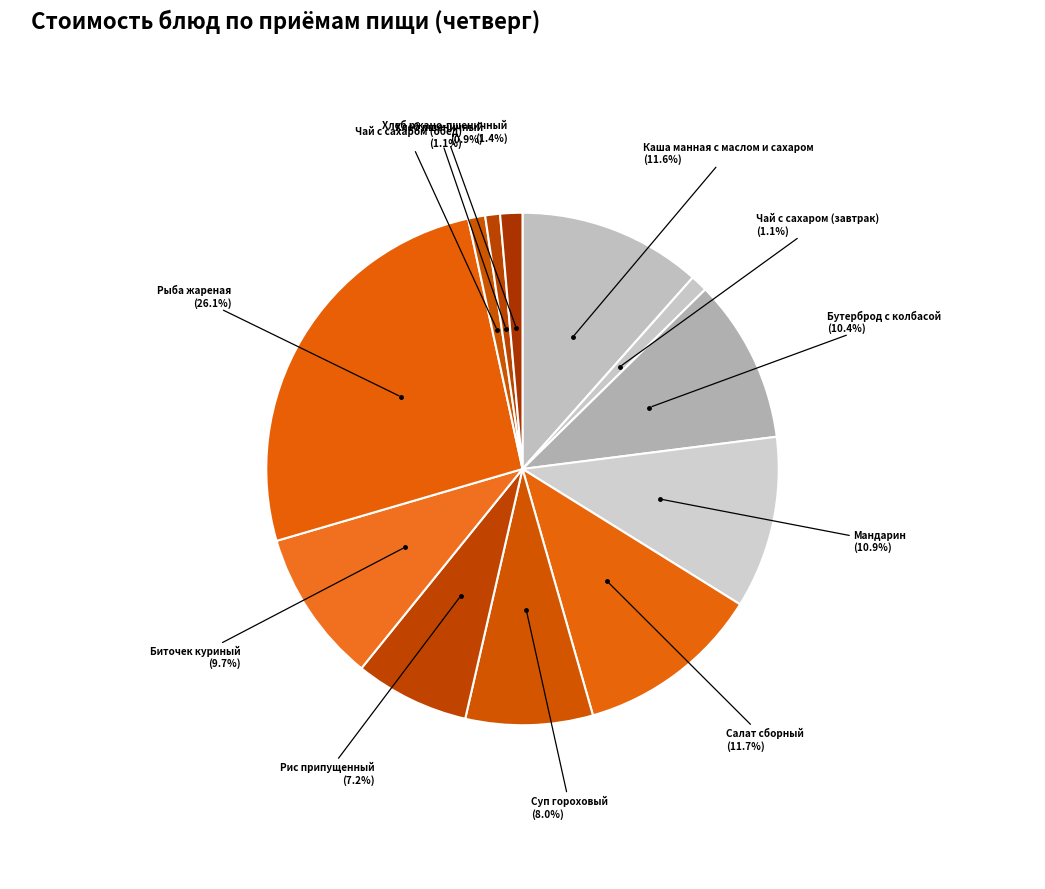

Count the number of slices in the pie.

12